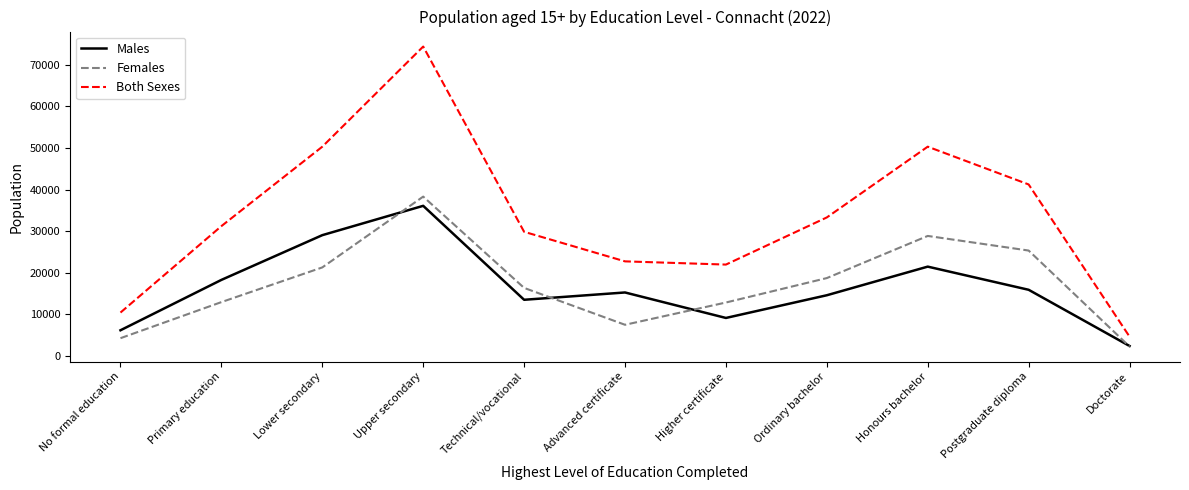

How many distinct data groups are displayed?

3